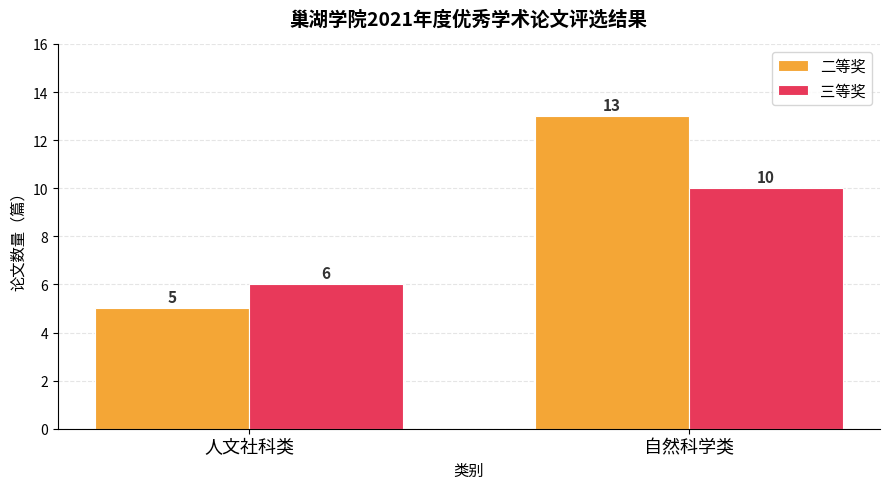

What is the sum of the 三等奖 values at 自然科学类 and 人文社科类?

16